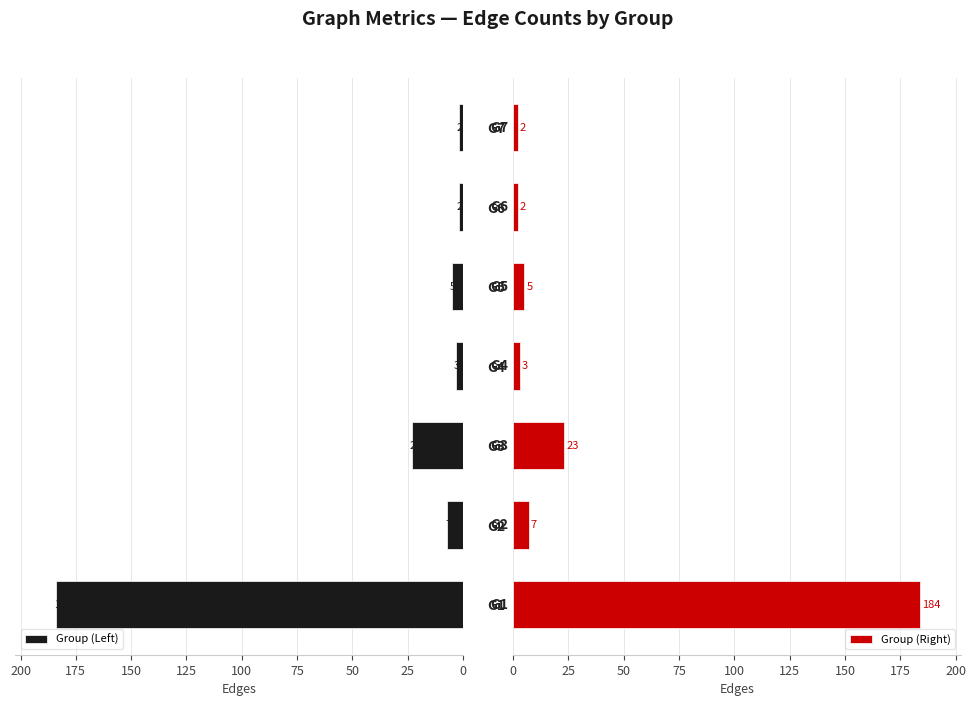

What is the average value of the Group (Left) series?

32